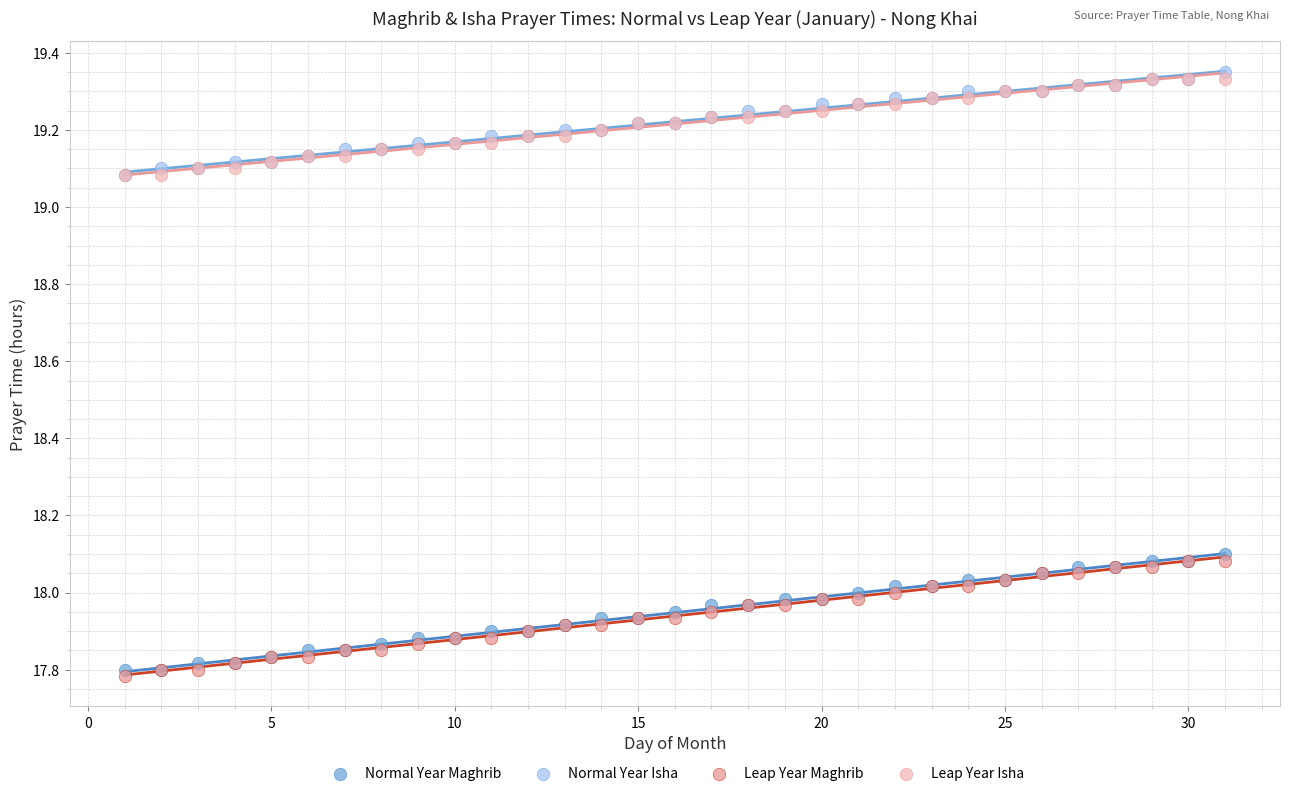

What are all the series names shown in the legend?

Normal Year Maghrib, Normal Year Isha, Leap Year Maghrib, Leap Year Isha